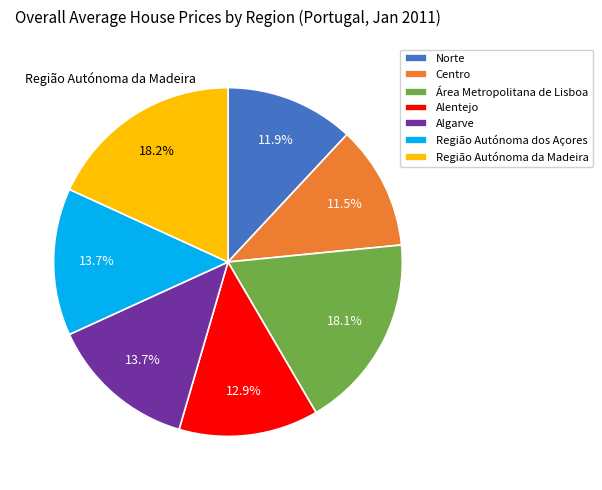

To the nearest percent, what is the average slice percentage?

14%